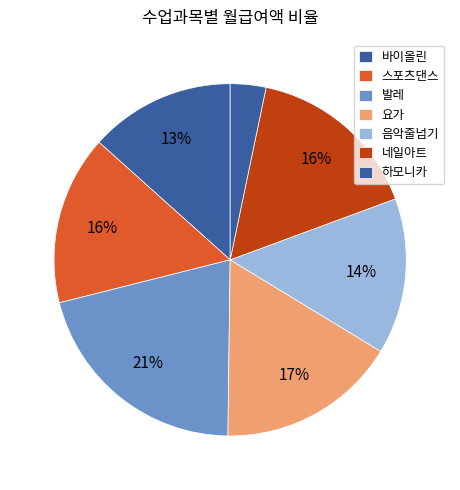

Is 네일아트 the majority of the pie?

No